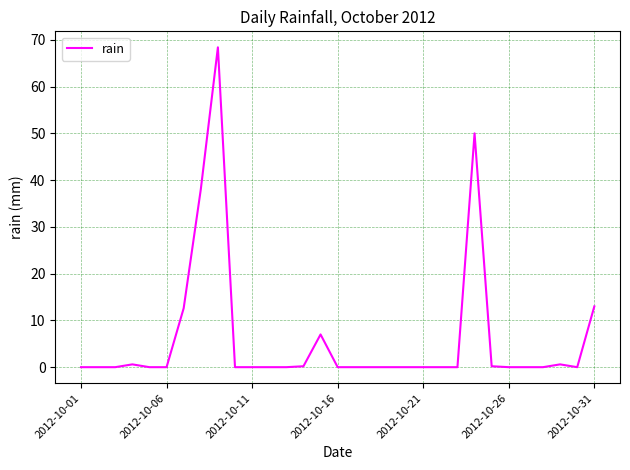

The value at 2012-10-06 is 0.0. True or false?

True